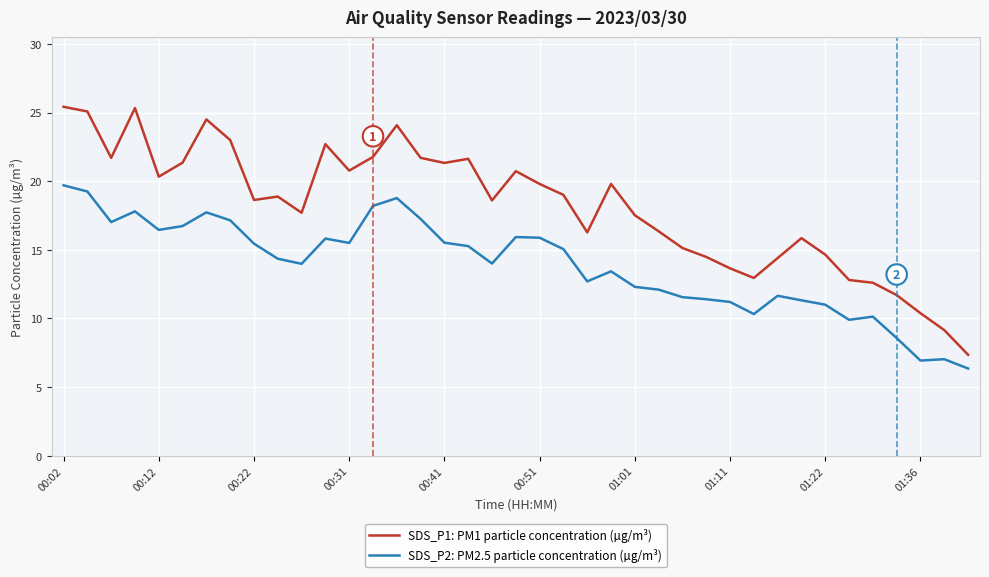

What is the maximum value for SDS_P2: PM2.5 particle concentration (µg/m³)?

19.7